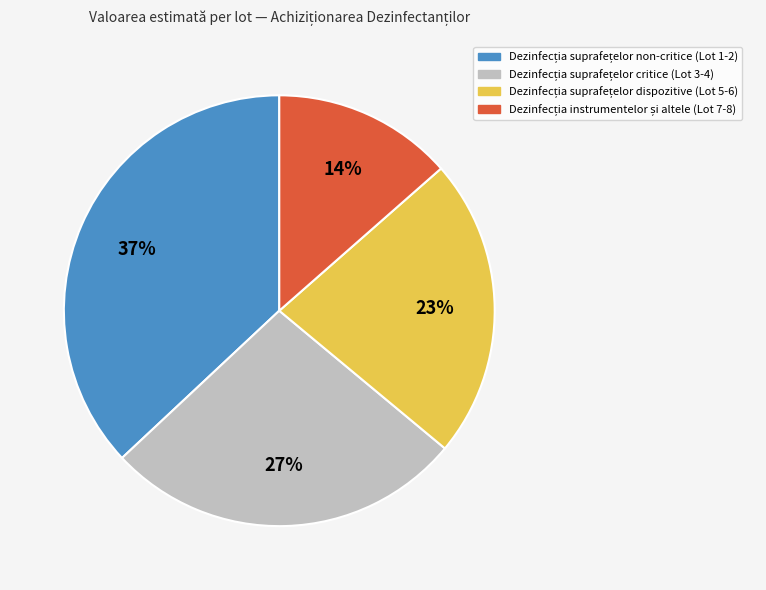

To the nearest percent, what is the average slice percentage?

25%